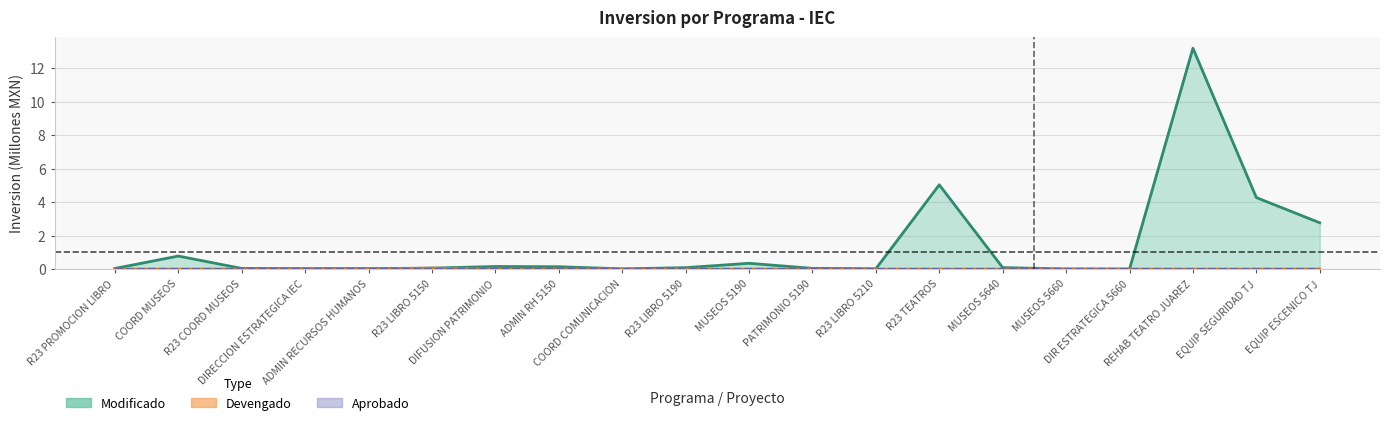

The Modificado series shows 0.0 at MUSEOS 5640. True or false?

False